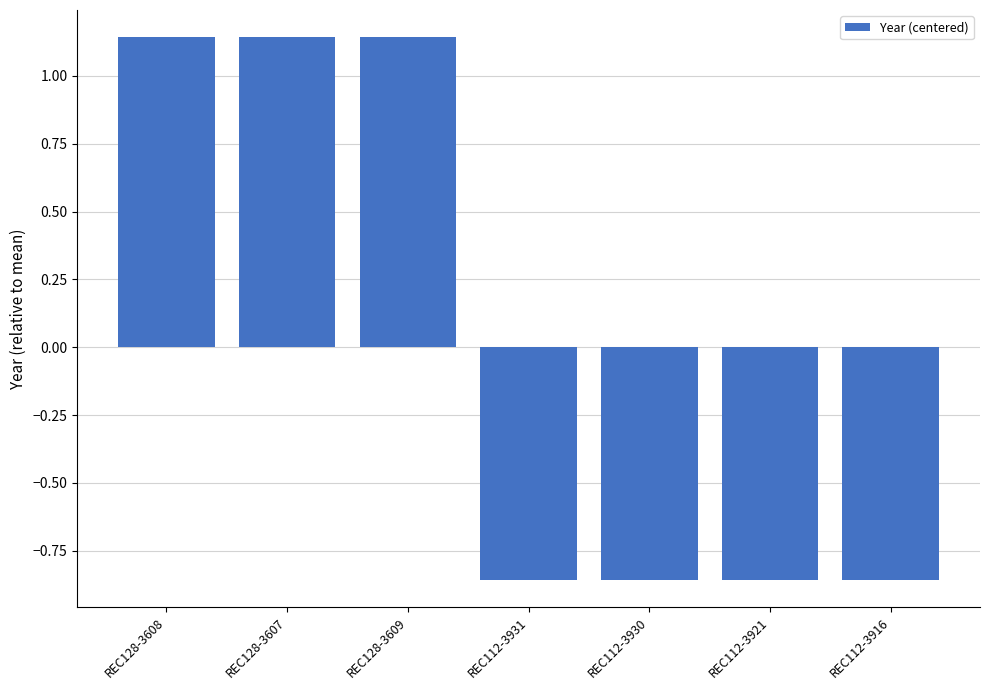

True or false: the data shows 1.9 at REC128-3609.

False